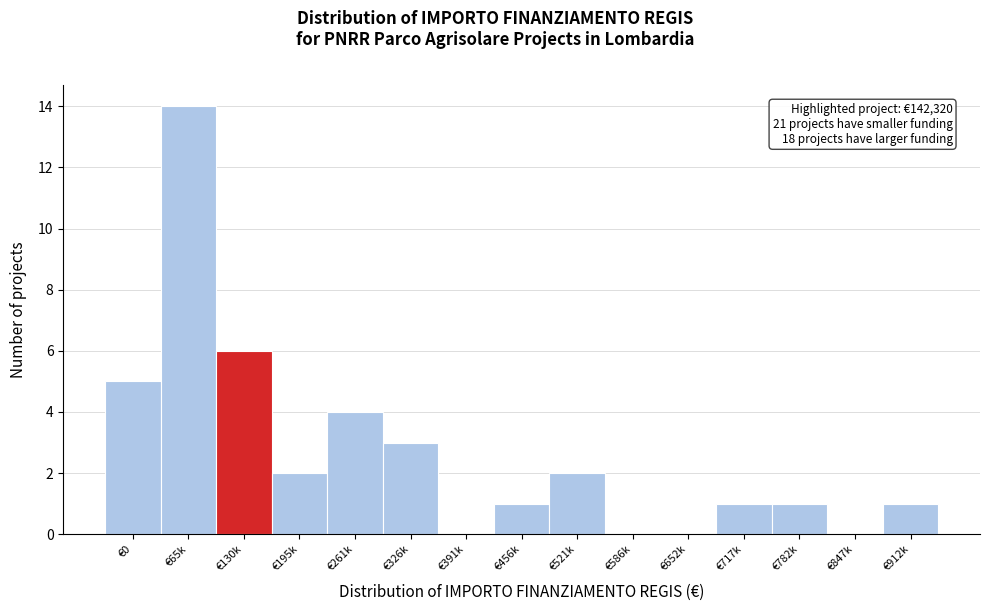

Reading left to right, extract all data points from this chart.

€0=5	€65k=14	€130k=6	€195k=2	€261k=4	€326k=3	€391k=0	€456k=1	€521k=2	€586k=0	€652k=0	€717k=1	€782k=1	€847k=0	€912k=1